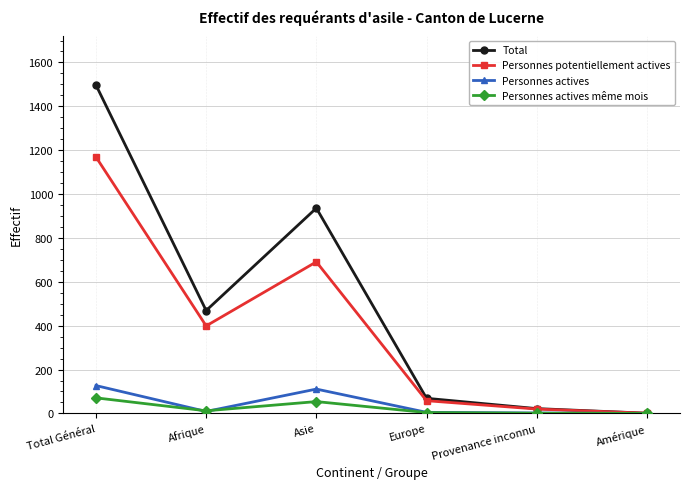

What is the total value across all series at Provenance inconnu?

45